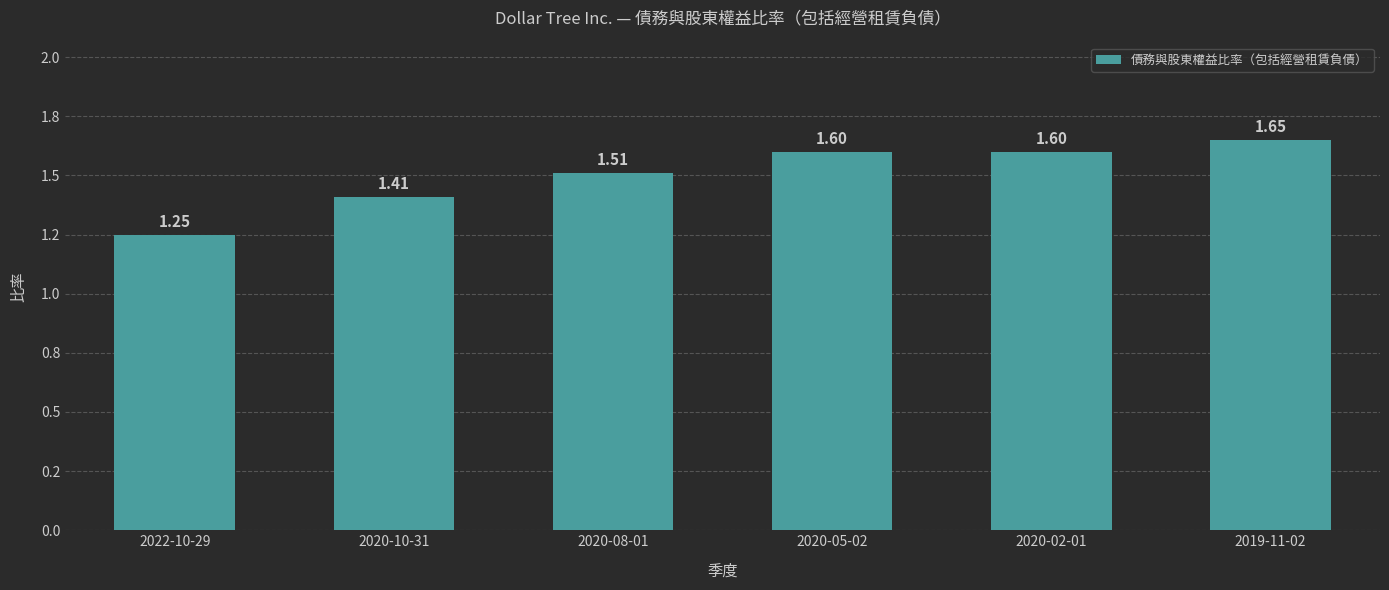

Approximately how many times larger is the value at 2020-02-01 compared to 2019-11-02?

1.0